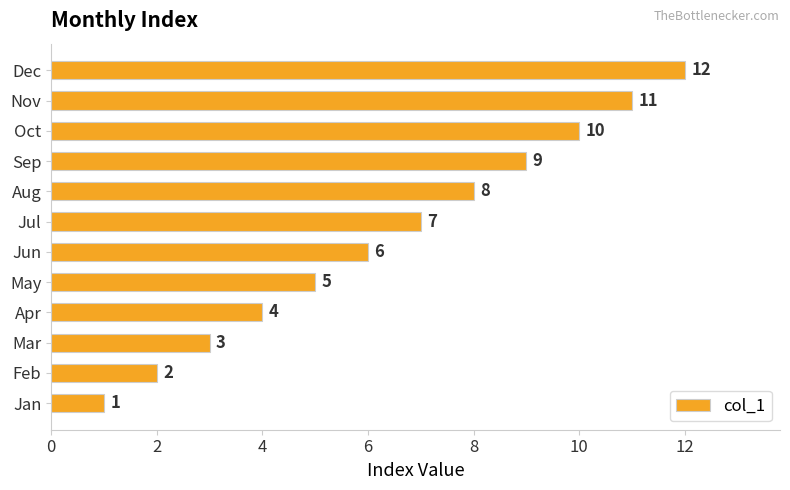

What is the sum of the values at Sep and May?

14